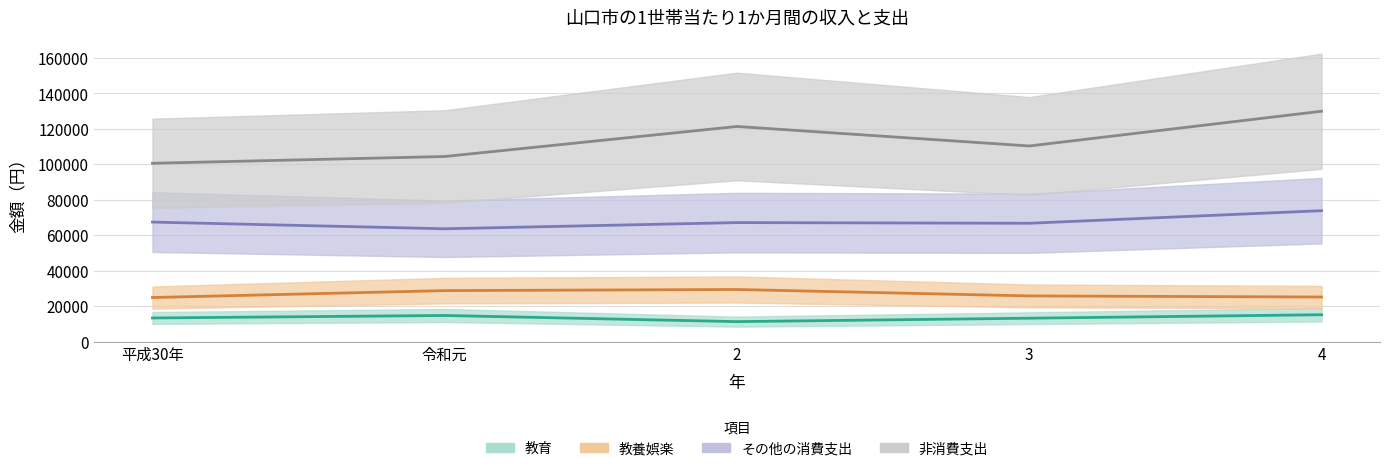

What is the spread (max minus min) of values at 平成30年?

87228